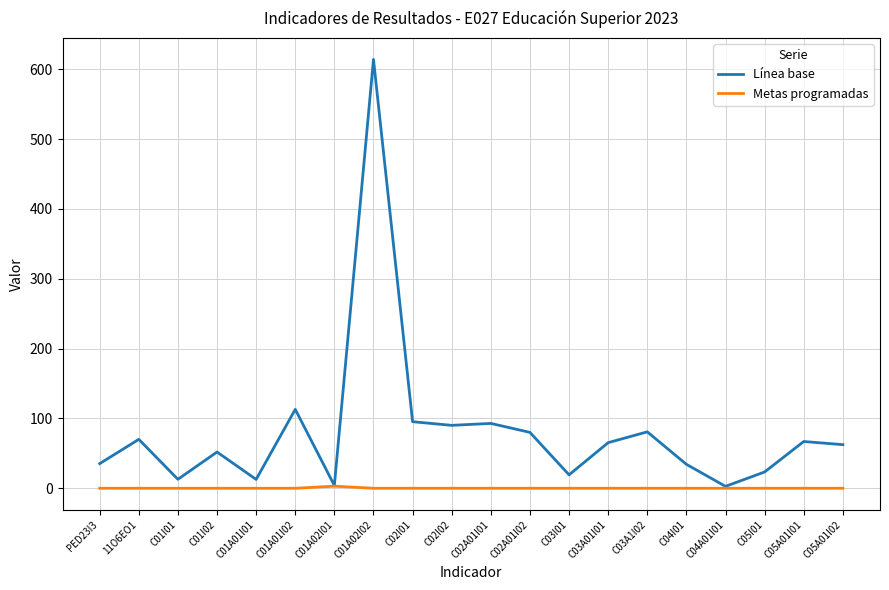

What are all the series names shown in the legend?

Línea base, Metas programadas